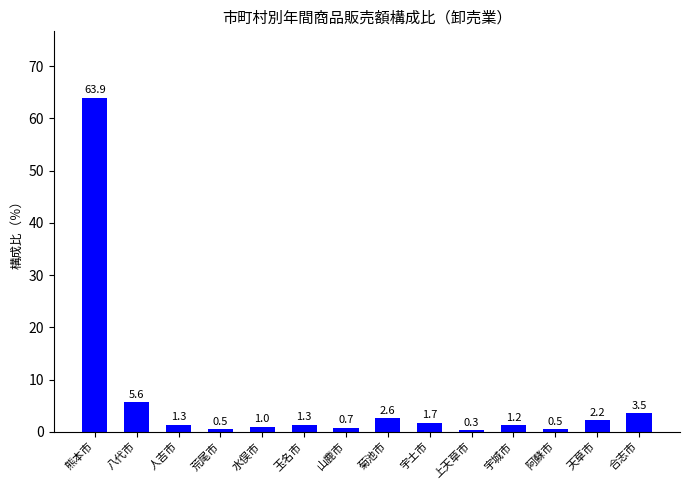

The chart shows a value of 2.2 at 天草市. True or false?

True